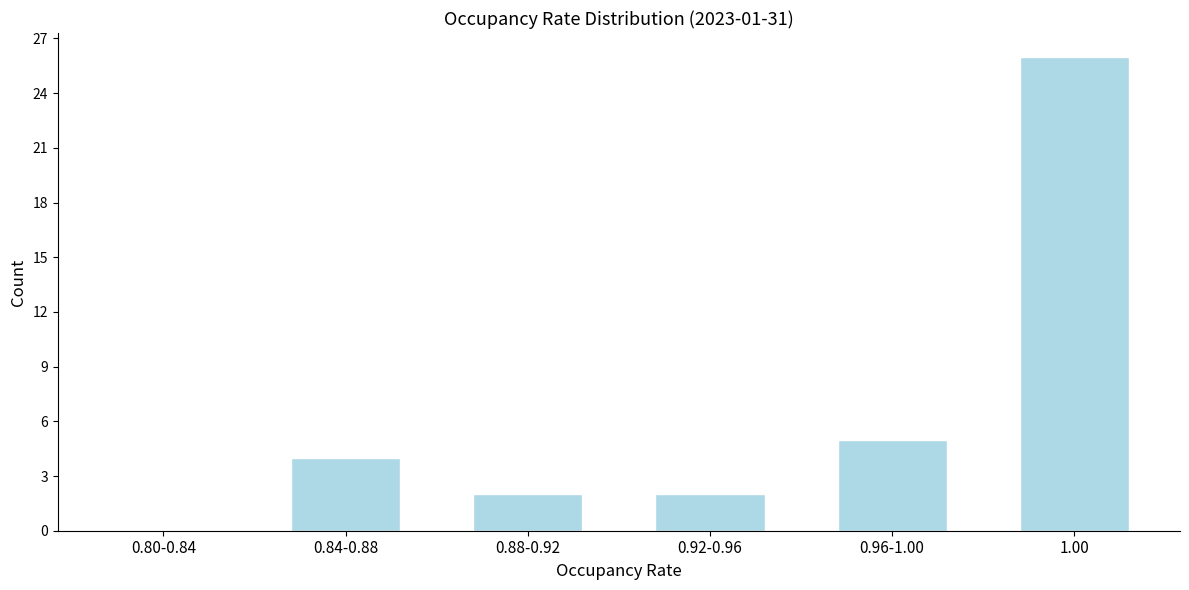

Reading right to left, transcribe all the data shown in this chart.

1.00=26	0.96-1.00=5	0.92-0.96=2	0.88-0.92=2	0.84-0.88=4	0.80-0.84=0